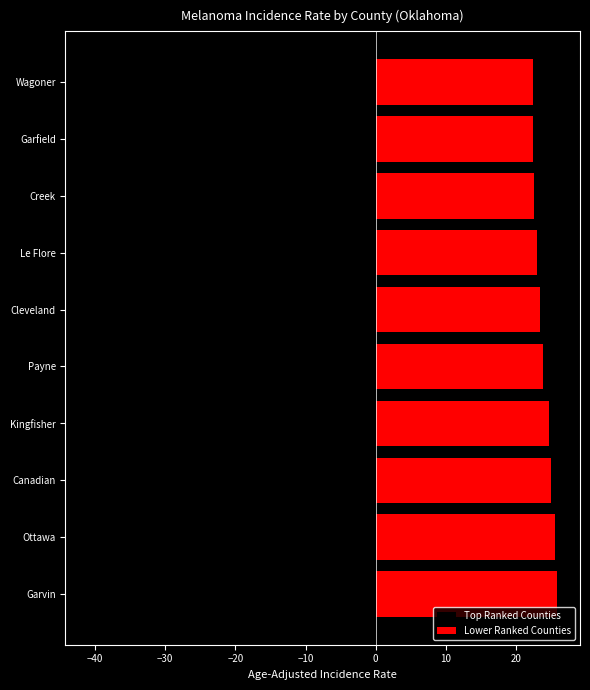

How many data points in Lower Ranked Counties are less than 23?

3